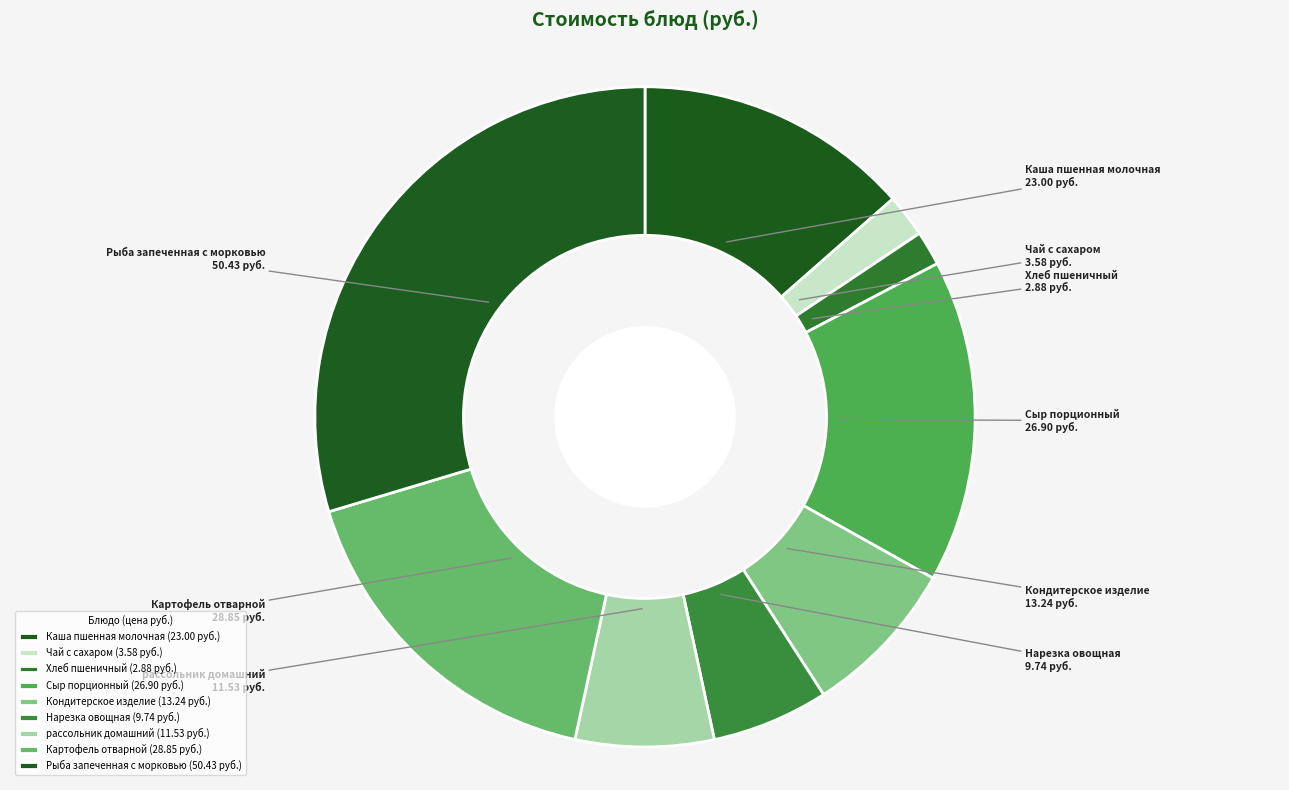

What percentage is the Каша пшенная молочная slice, to the nearest percent?

14%